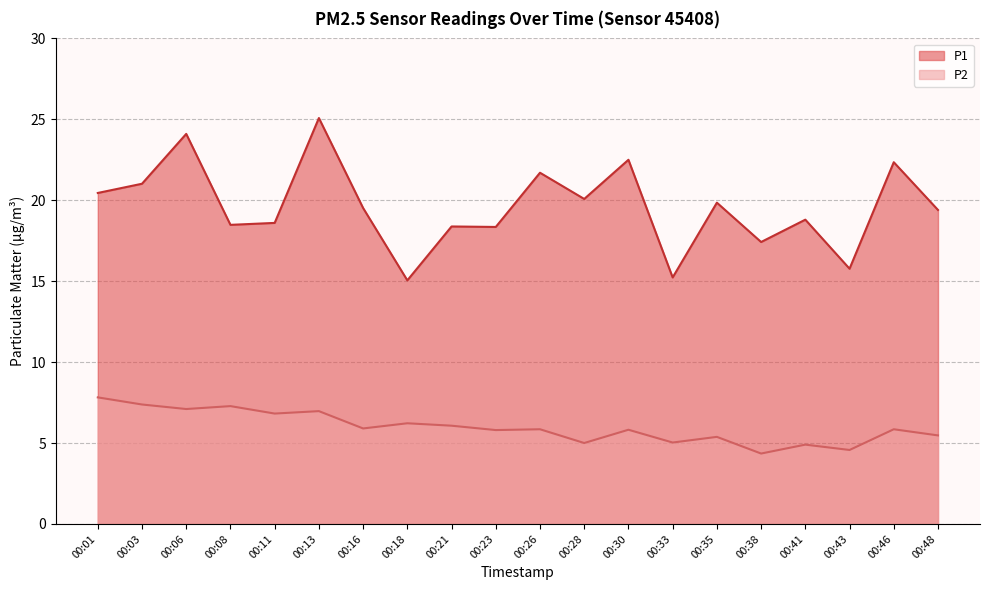

True or false: P2 and P1 cross at least once.

False